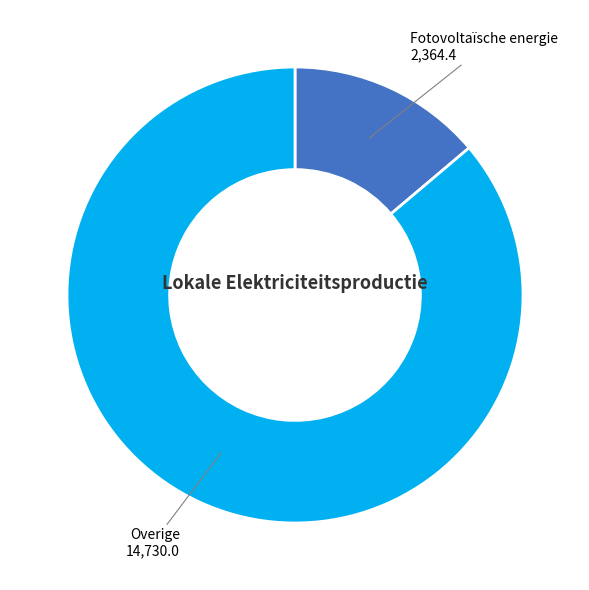

The Fotovoltaïsche energie 2,364.4 slice represents 22% of the pie. True or false?

False